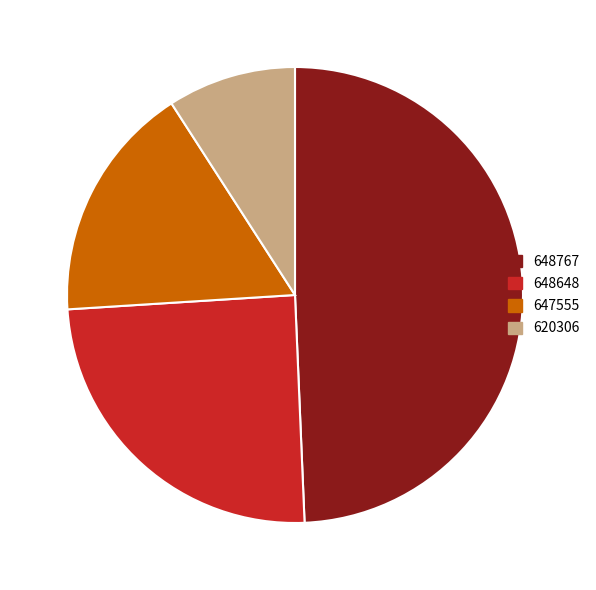

Combined, do 648648 and 647555 account for over 50%?

No